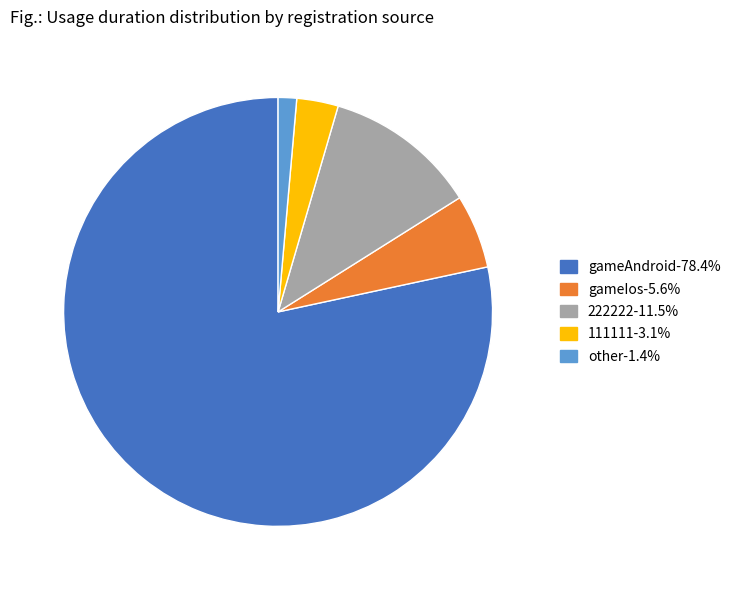

Which category has the smallest portion of the pie?

other